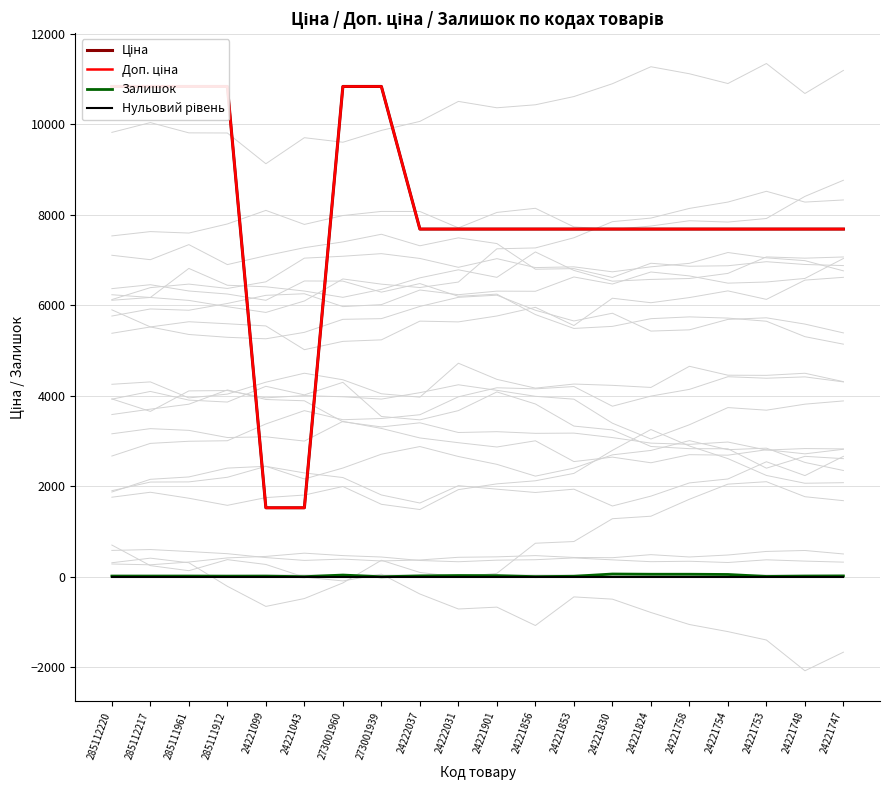

Rank the categories by Нульовий рівень value from highest to lowest.

285112220, 285112217, 285111961, 285111912, 24221099, 24221043, 273001960, 273001939, 24222037, 24222031, 24221901, 24221856, 24221853, 24221830, 24221824, 24221758, 24221754, 24221753, 24221748, 24221747